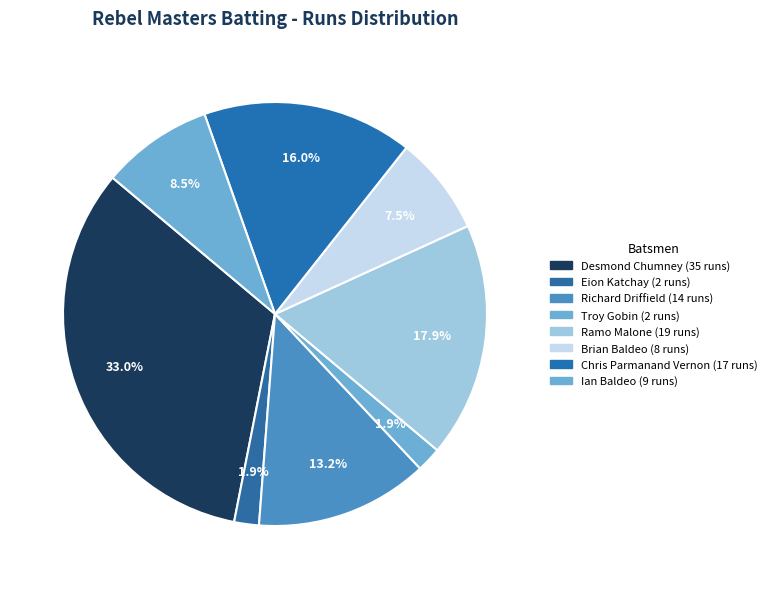

Which slice is the largest?

Desmond Chumney